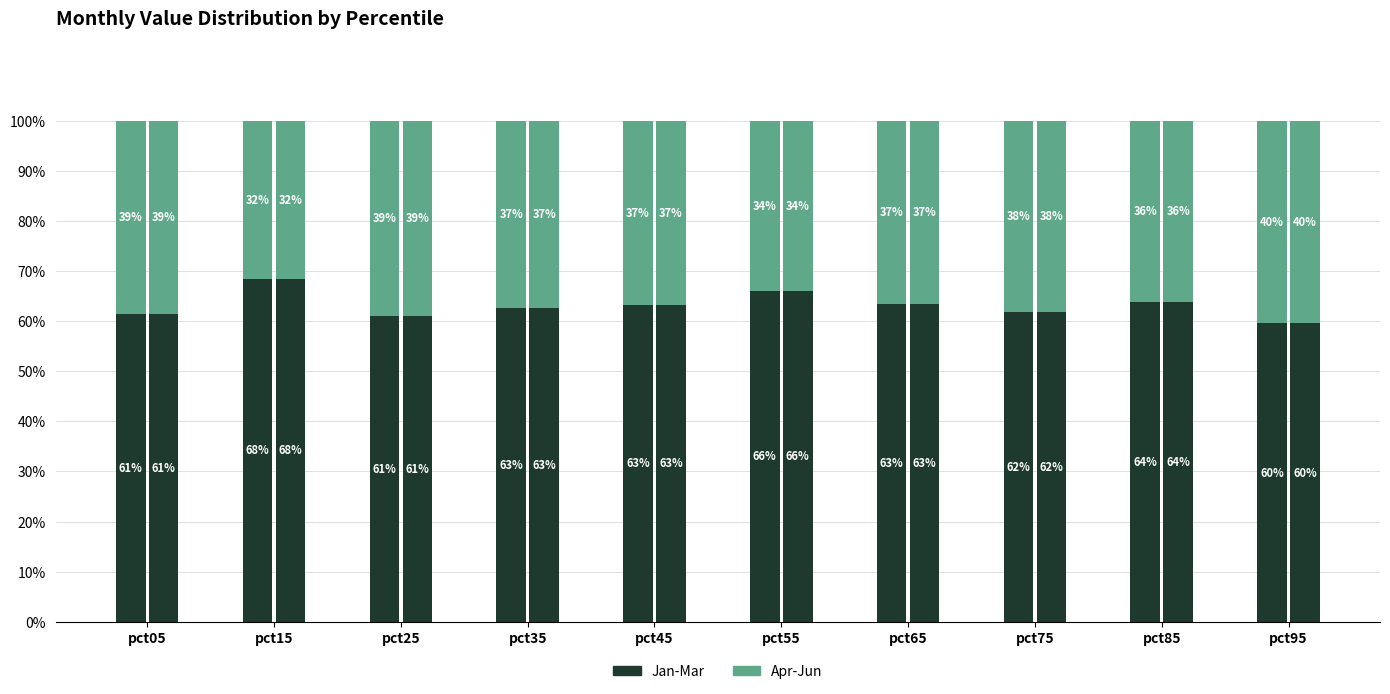

What is the total value across all series at pct25?

1.0